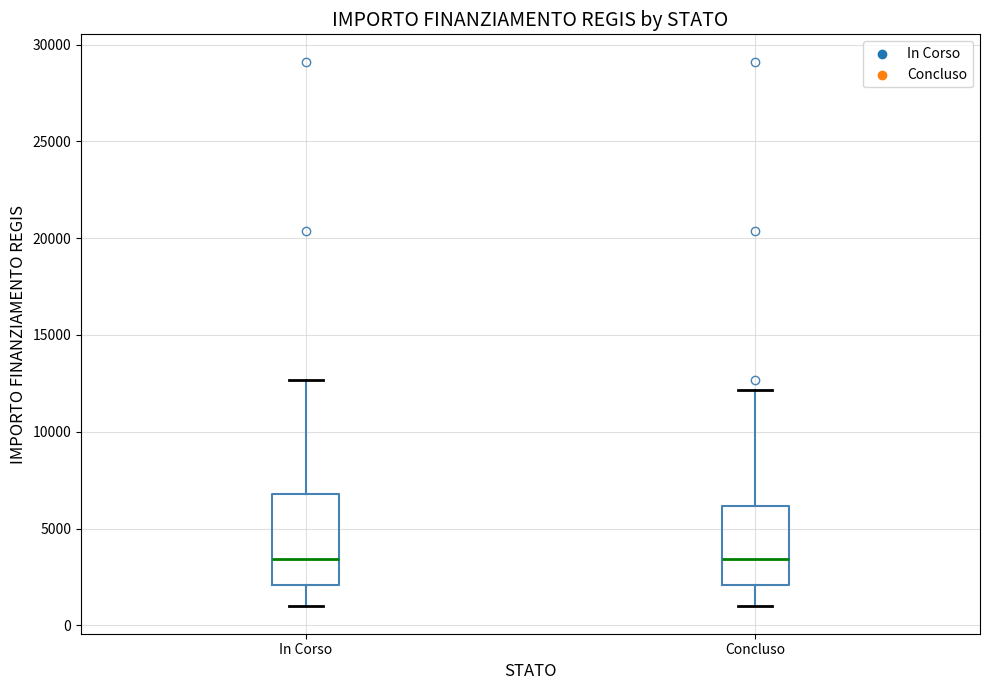

Reading left to right, transcribe this box plot: for each box, give where its median line is, the range the box spans, and where its two whiskers end, as read against the y-axis. The values are not printed on the chart, so give them approximately, as read against the axis.

In Corso: median 3500, box 2000 to 7000, whiskers 1000 to 12500
Concluso: median 3500, box 2000 to 6000, whiskers 1000 to 12000